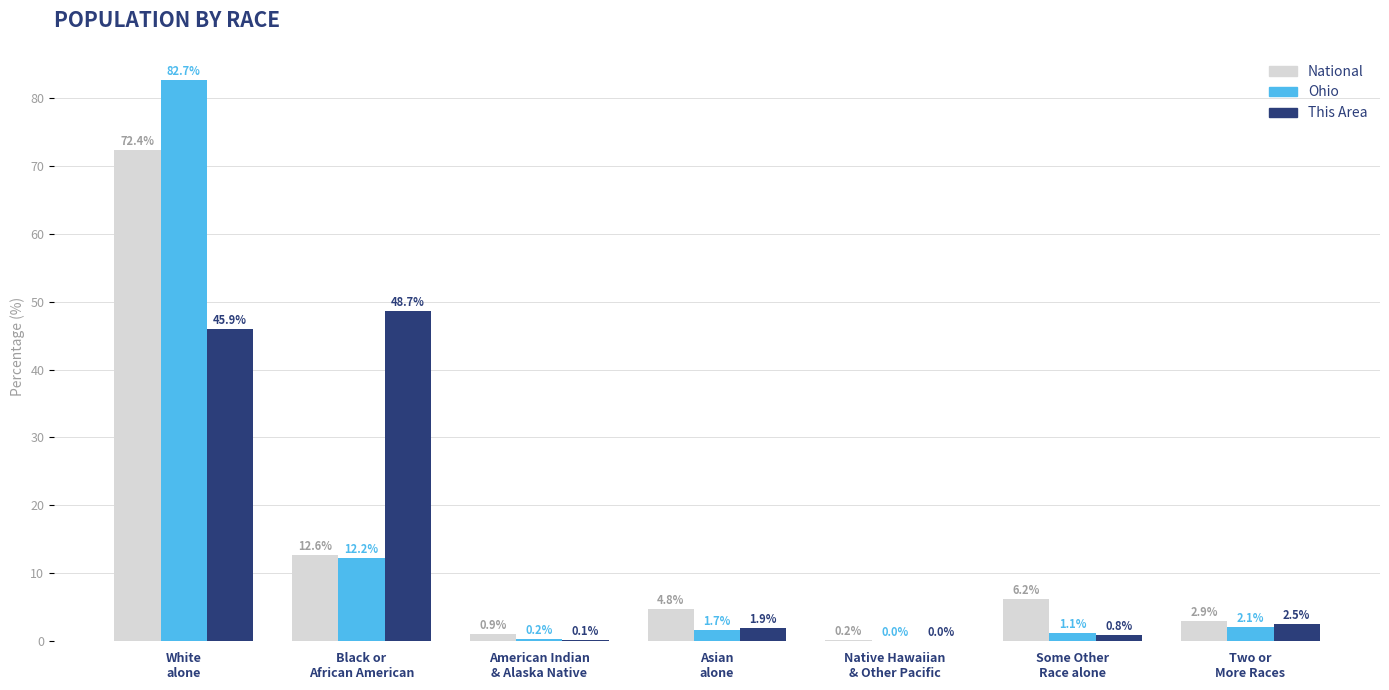

At which label does Ohio first exceed 1?

White
alone